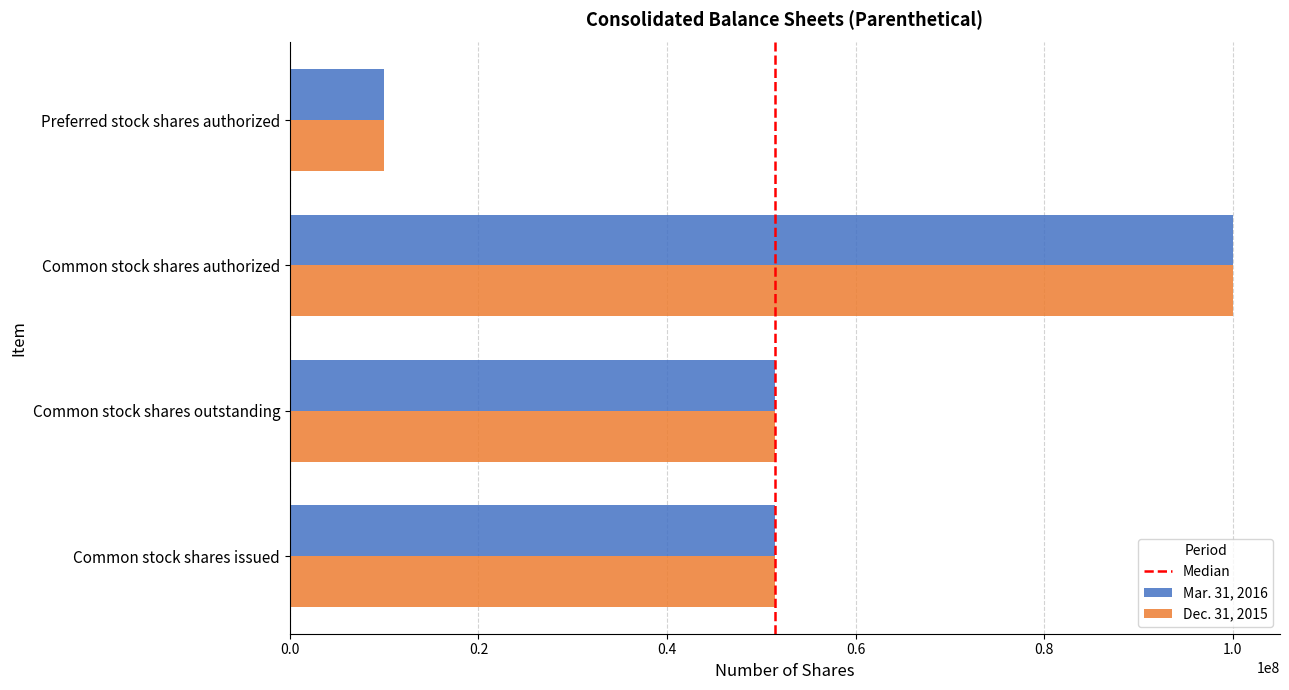

Which series changed the most between Common stock shares outstanding and Common stock shares authorized?

Dec. 31, 2015